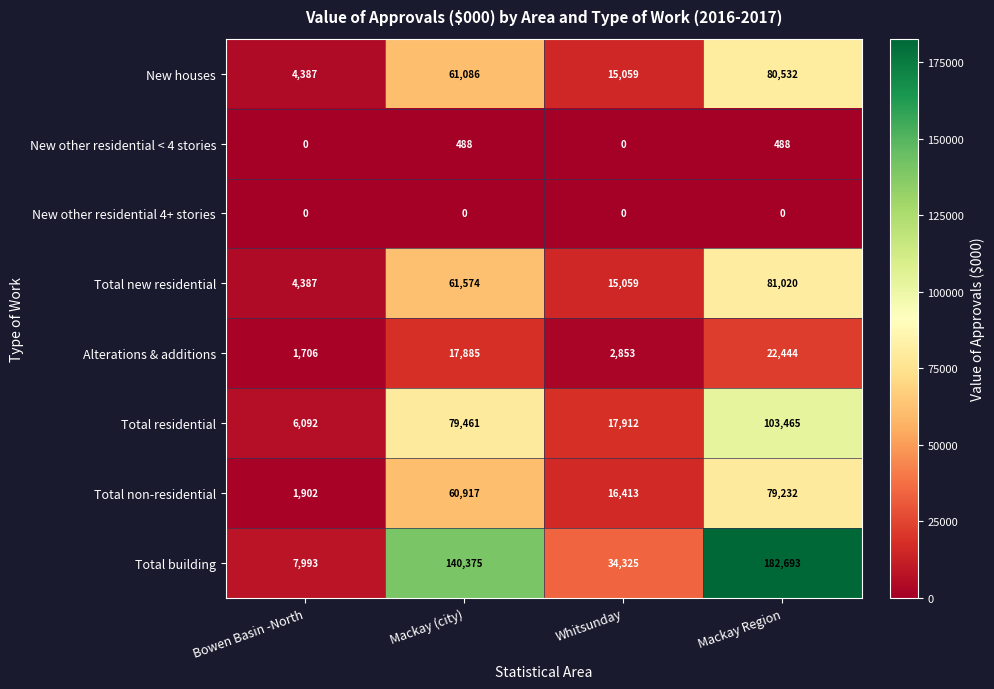

Rank the series by their maximum value, from lowest to highest.

New other residential 4+ stories, New other residential < 4 stories, Alterations & additions, Total non-residential, New houses, Total new residential, Total residential, Total building